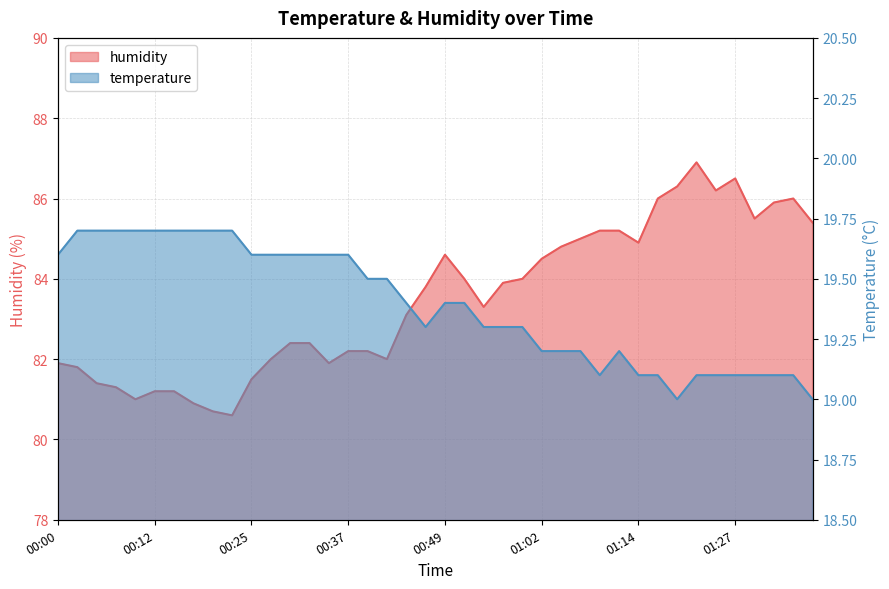

In humidity, how many points are lower than both neighbors (excluding endpoints)?

8